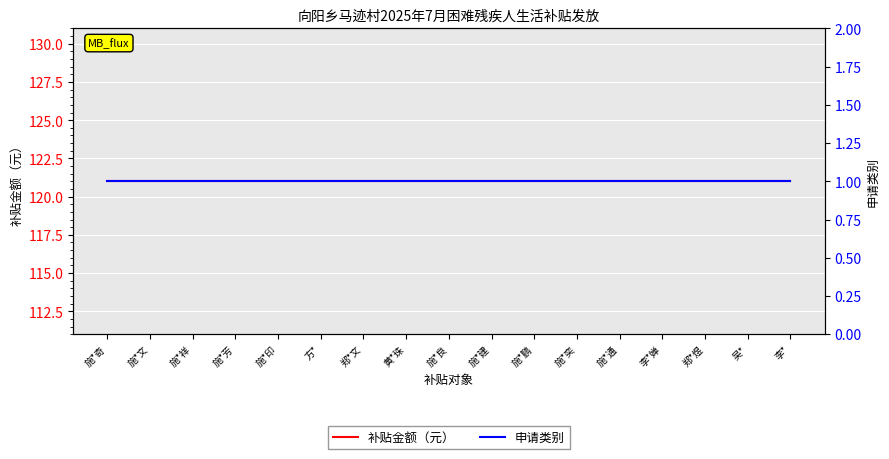

Reading left to right, list all the values displayed in this chart.

补贴金额（元）: 121	121	121	121	121	121	121	121	121	121	121	121	121	121	121	121	121
申请类别: 1	1	1	1	1	1	1	1	1	1	1	1	1	1	1	1	1